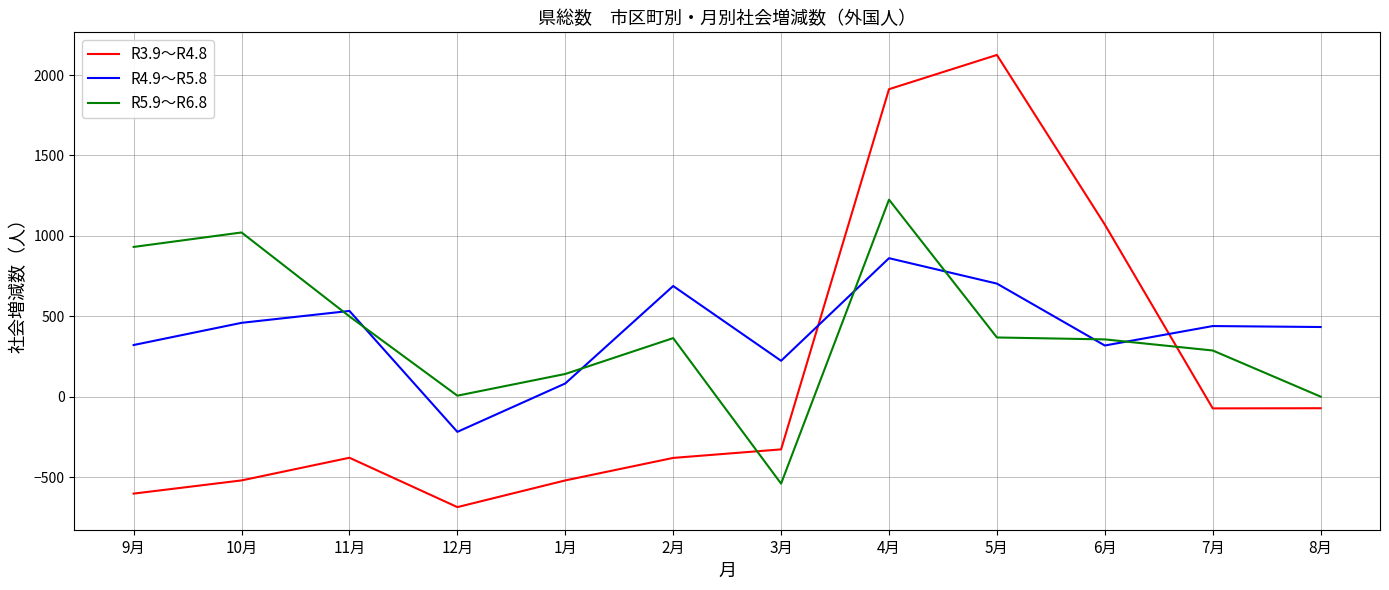

Is the value of R5.9～R6.8 at 5月 greater than the value of R3.9～R4.8 at 4月?

No